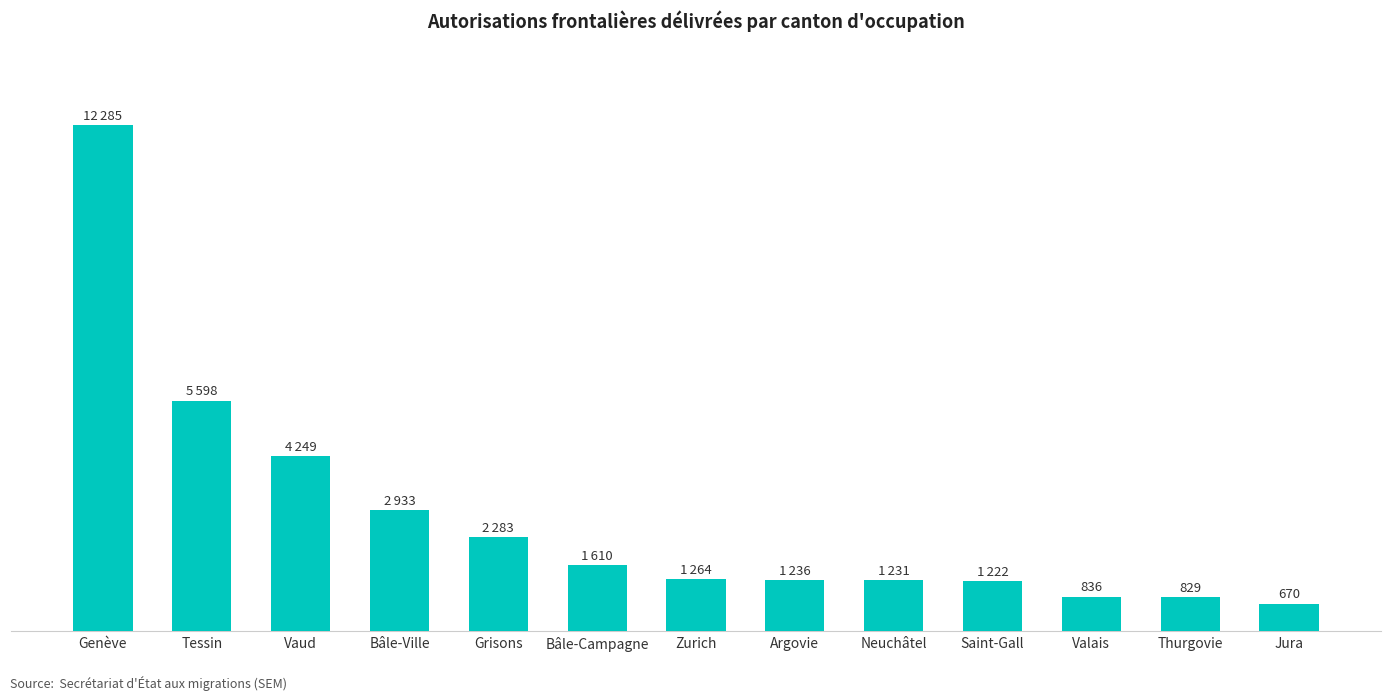

What is the greatest value displayed?

12285